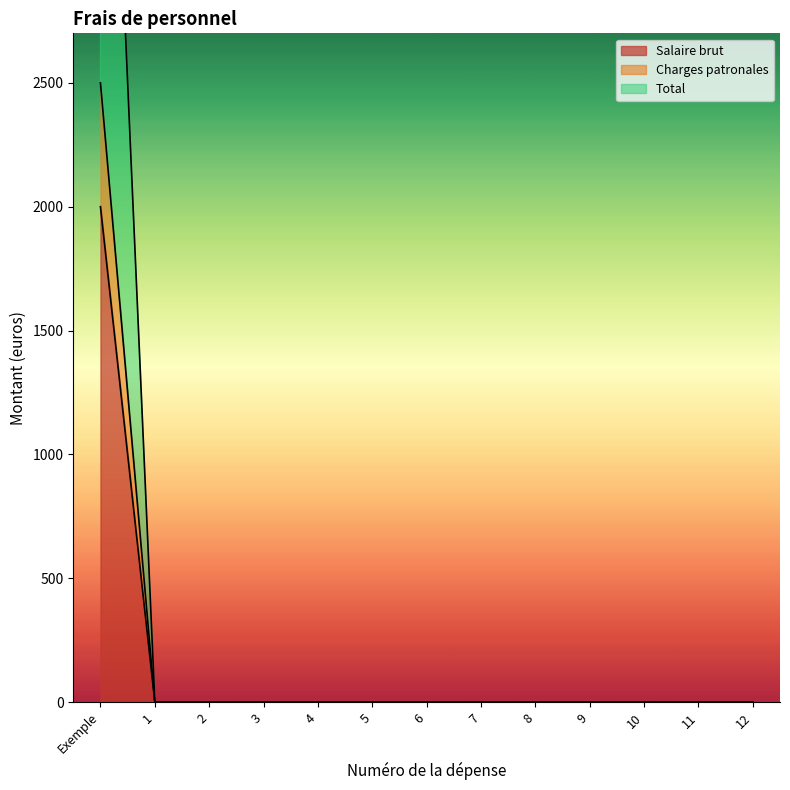

How many lines are shown in the chart?

3